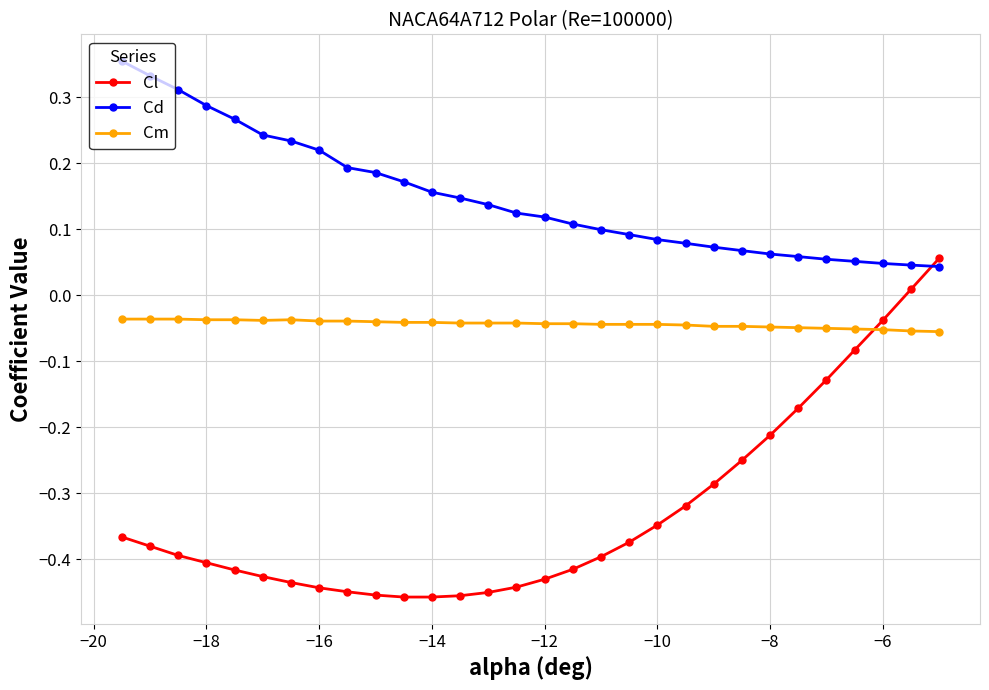

What is the sum of all Cl values?

-9.8